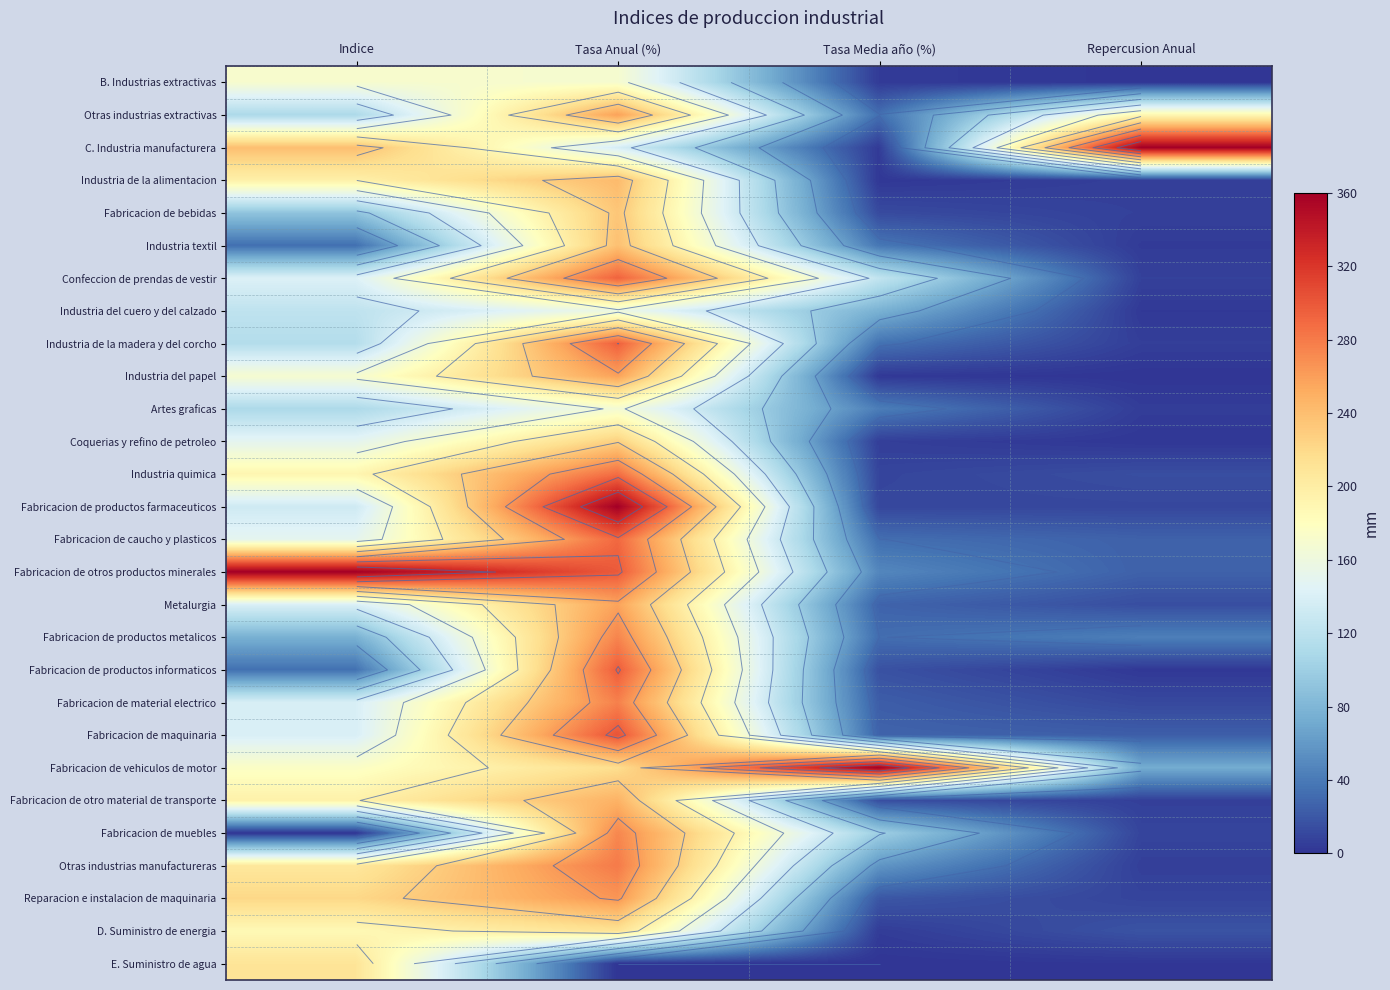

Which category has the highest value in the Industria del papel series?

Tasa Anual (%)